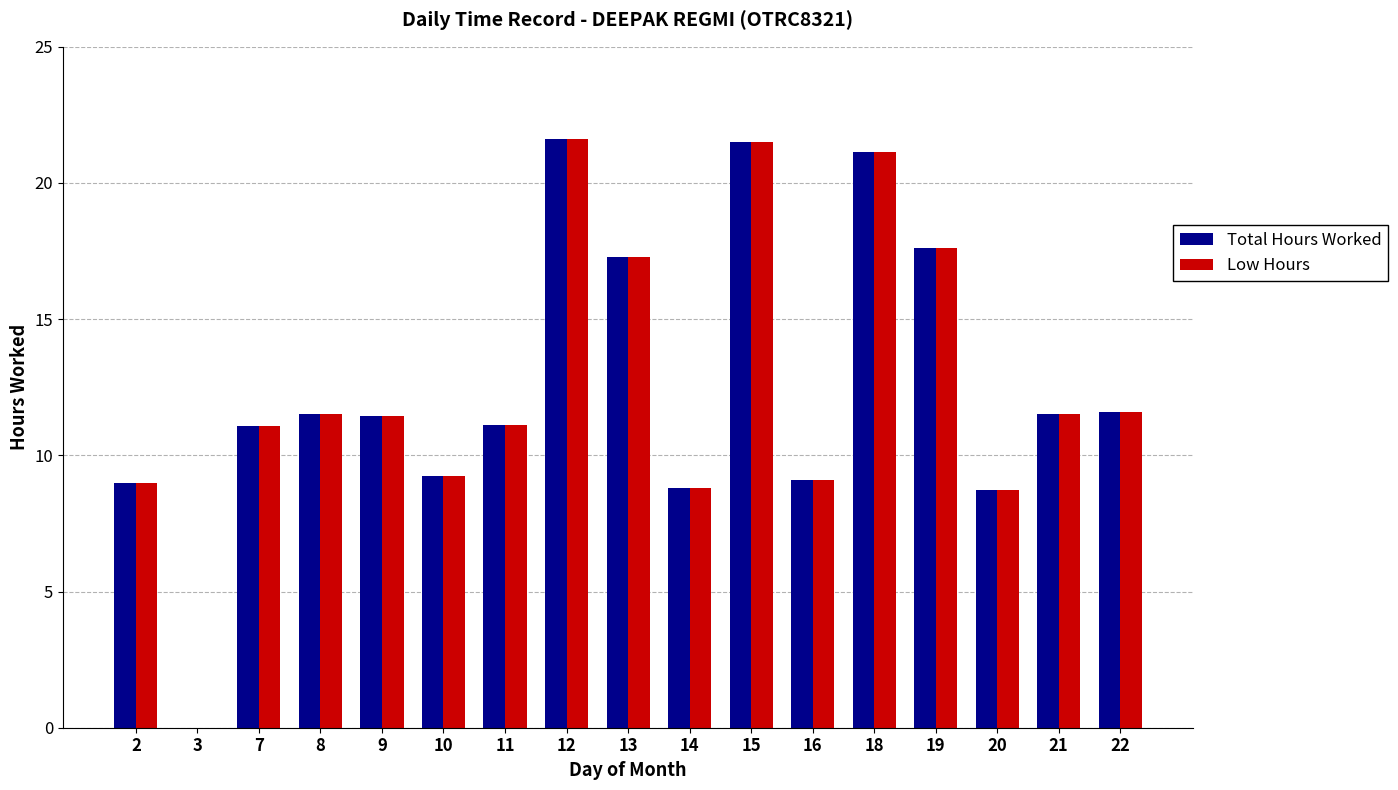

The Low Hours series shows 15.3 at 2. True or false?

False